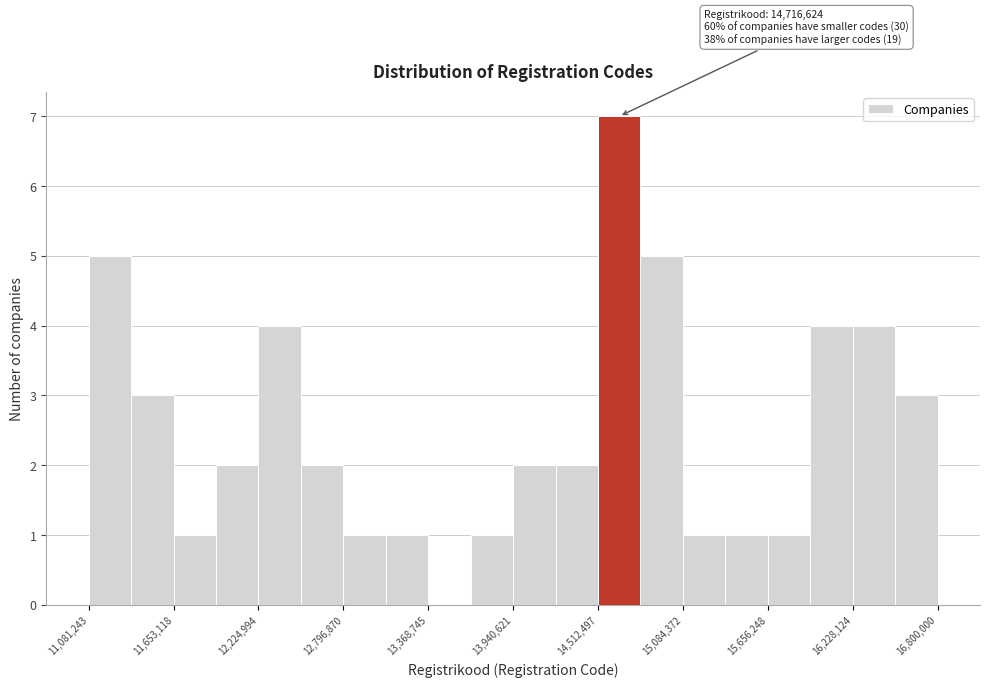

Read against the x-axis, roughly where is the centre of the tallest bar?

14700000